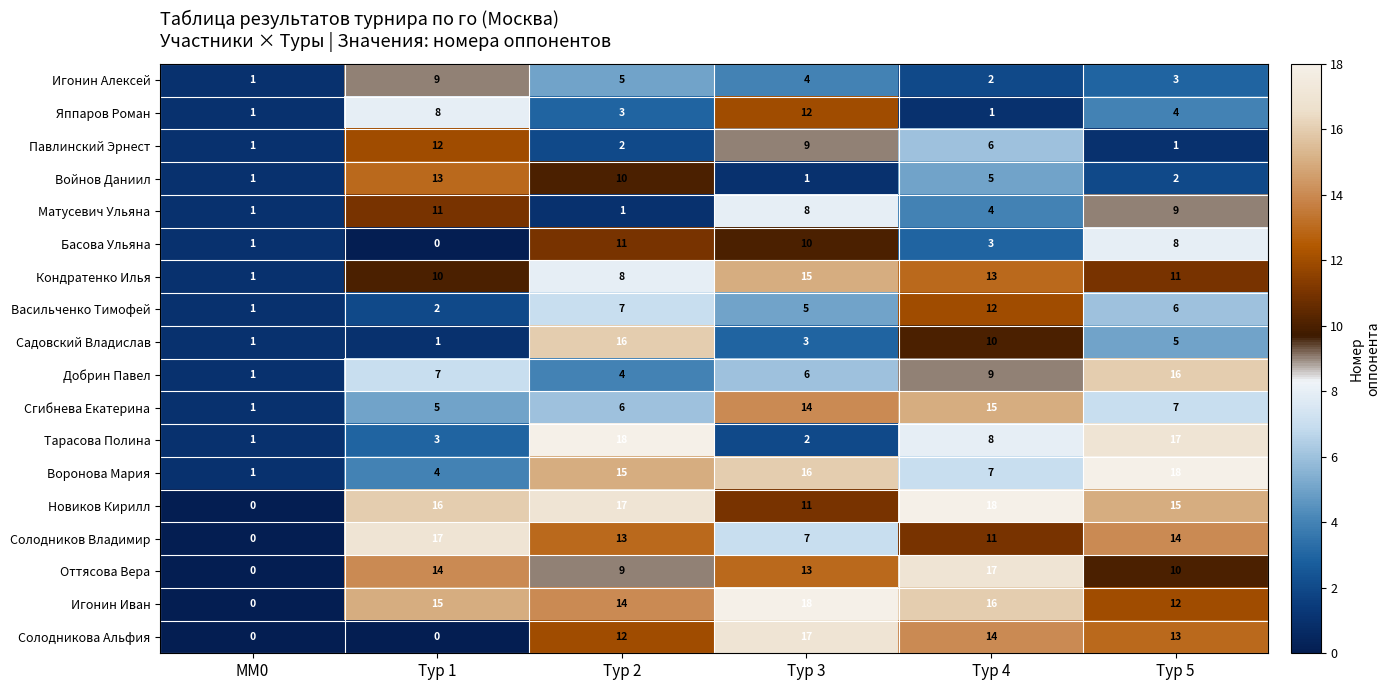

Which category has the lowest value in the Игонин Иван series?

MM0